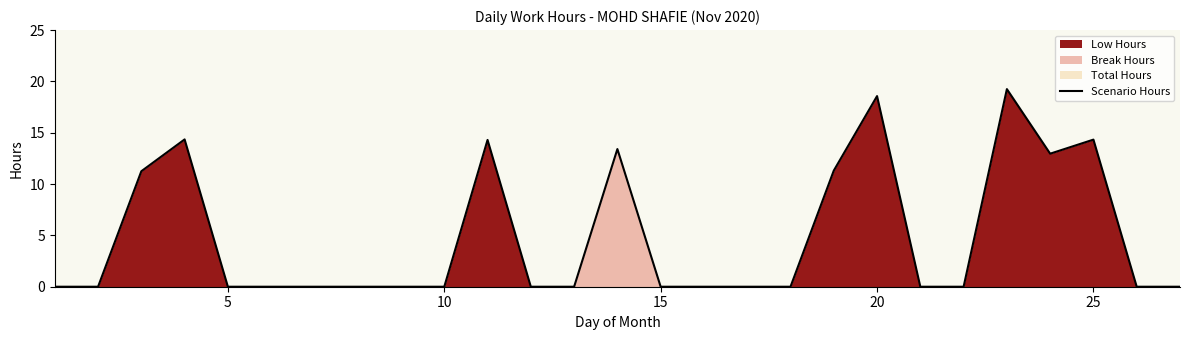

Reading left to right, what are all the values shown in this chart?

0.0	0.0	11.2	14.3	0.0	0.0	0.0	0.0	0.0	0.0	14.3	0.0	0.0	13.4	0.0	0.0	0.0	0.0	11.3	18.6	0.0	0.0	19.2	13.0	14.3	0.0	0.0